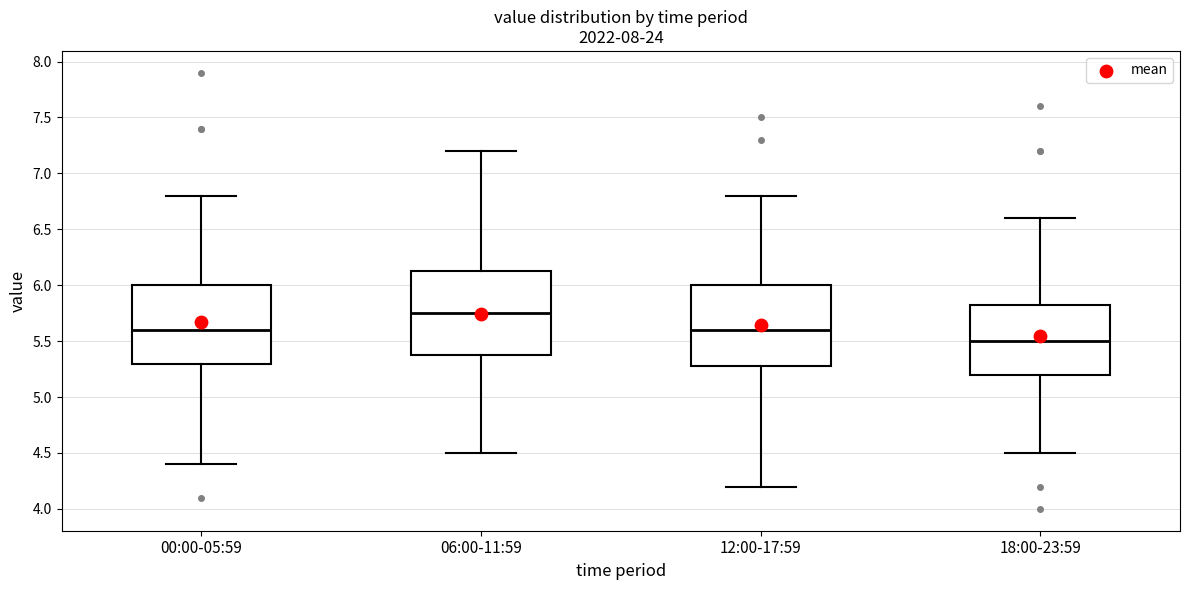

Where is the lower edge of the box for 12:00-17:59 on the y-axis? The values are not printed on the chart, so give them approximately, as read against the axis.

5.30